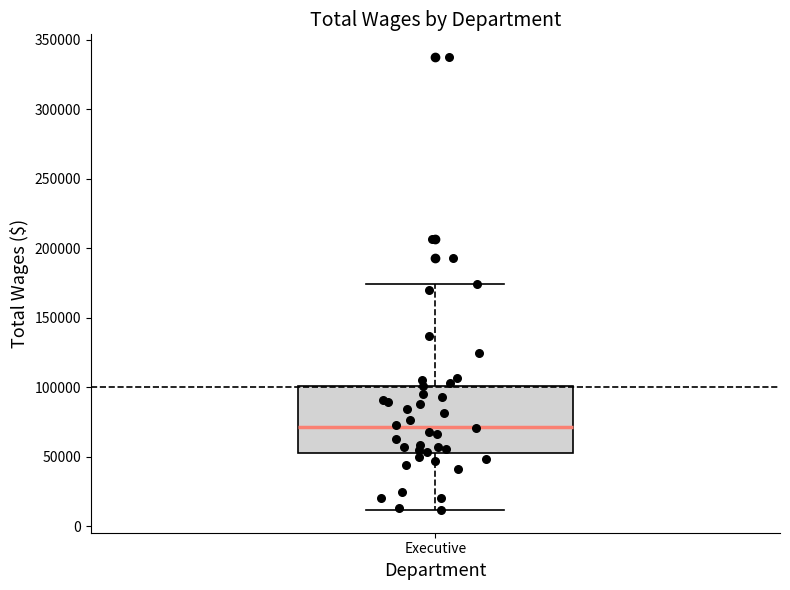

Transcribe this box plot: give where the median line is, the range the box spans, and where the two whiskers end, as read against the y-axis. The values are not printed on the chart, so give them approximately, as read against the axis.

median 70000, box 50000 to 100000, whiskers 10000 to 175000